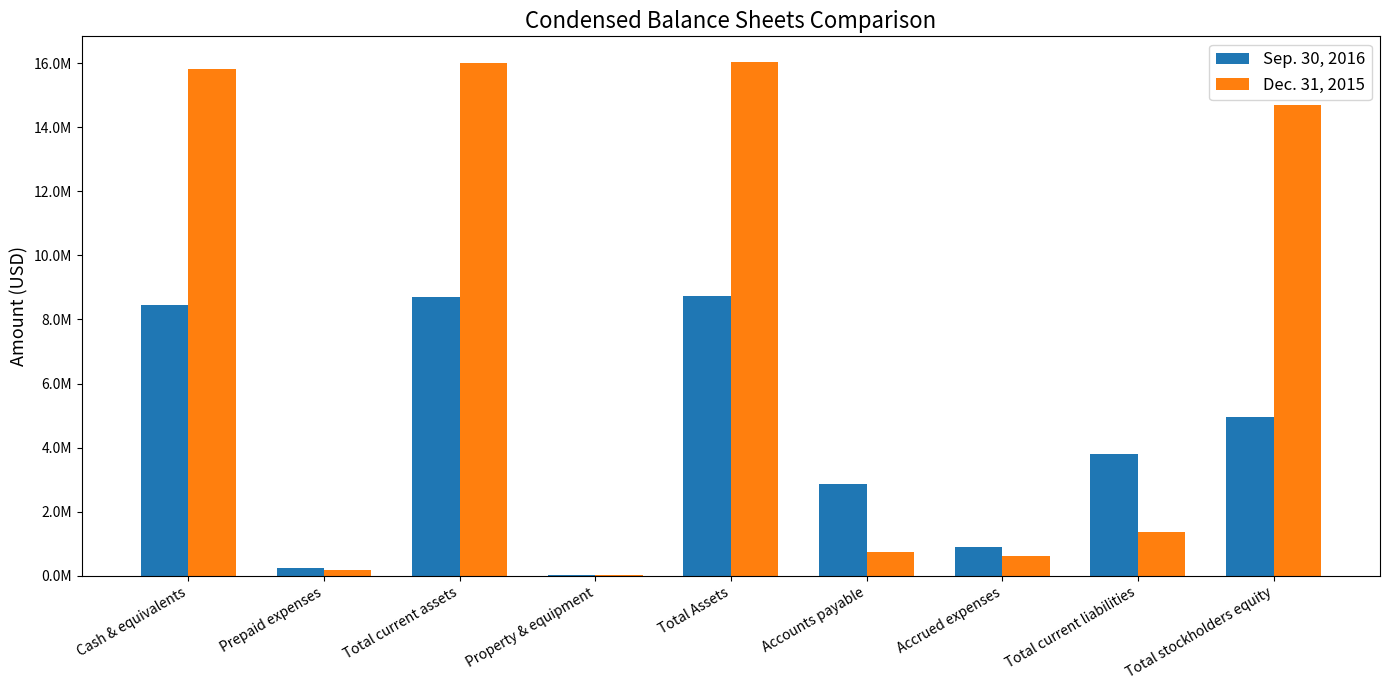

What are all the series names shown in the legend?

Sep. 30, 2016, Dec. 31, 2015